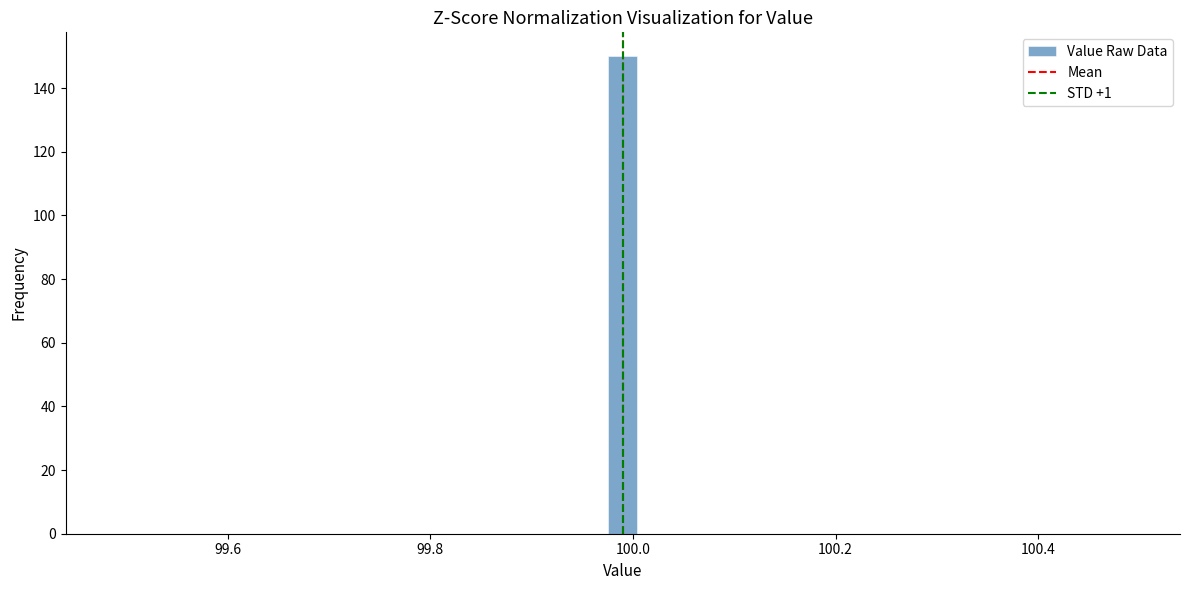

Around what value on the x-axis is the tallest bar? Give the approximate position of its centre, as read against the axis.

100.00